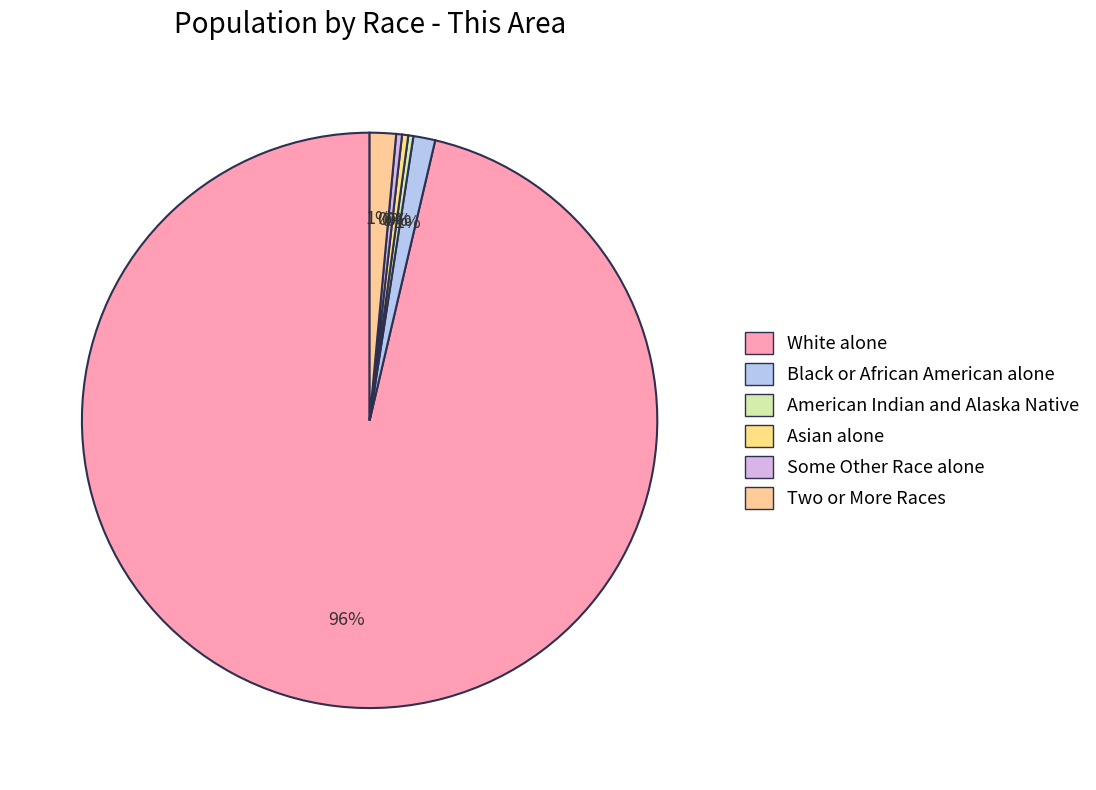

How many slices are in this pie chart?

6